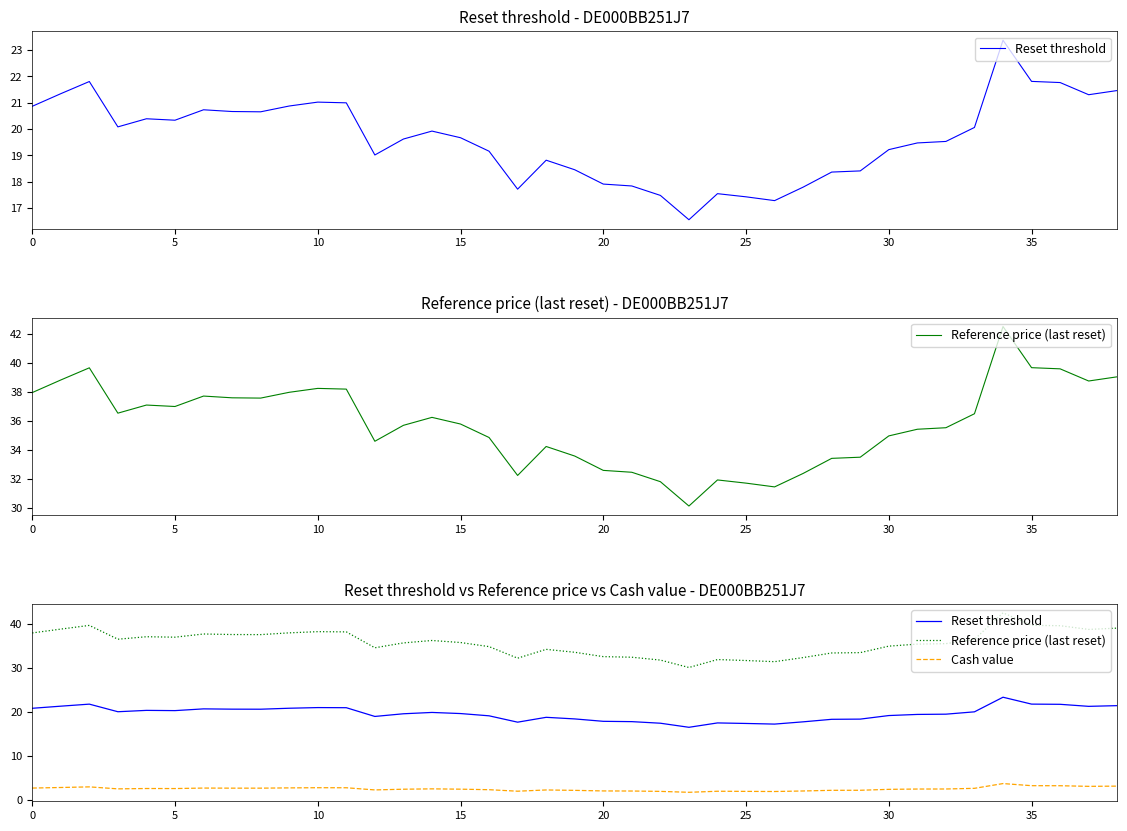

What is the total value across all series at 26?

50.7